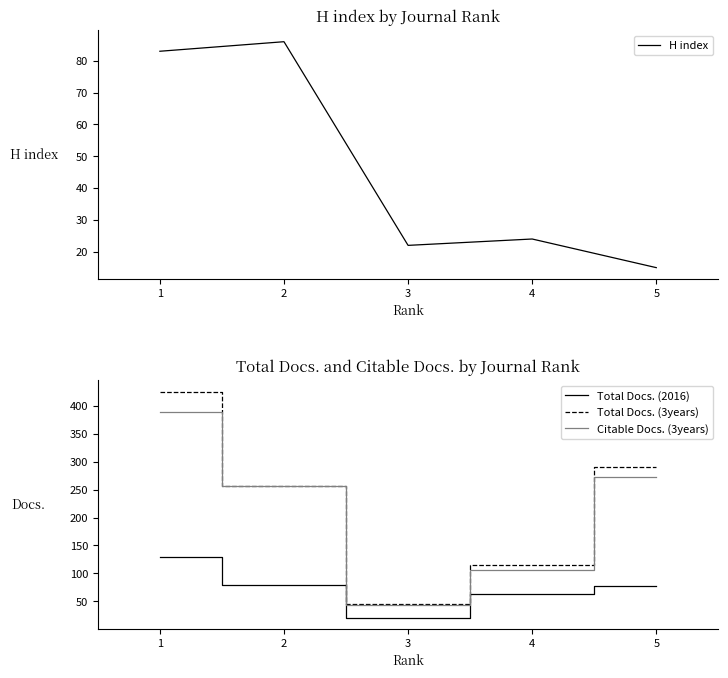

True or false: Citable Docs. (3years) has a value of 107 at 4.

True